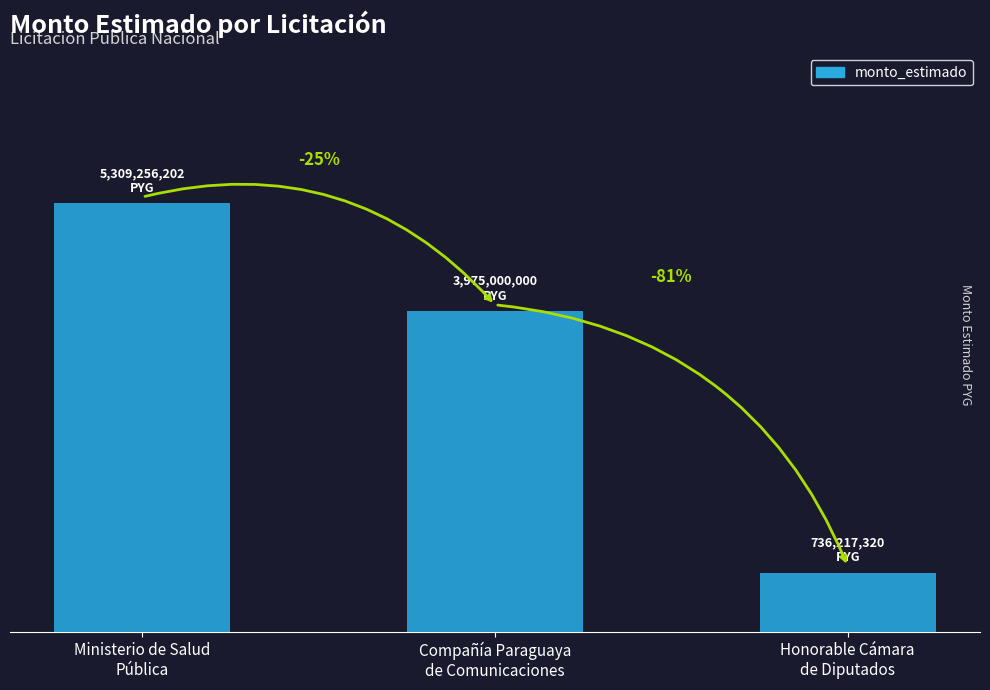

Where is the data nearest to the value 3022736761?

Compañía Paraguaya
de Comunicaciones